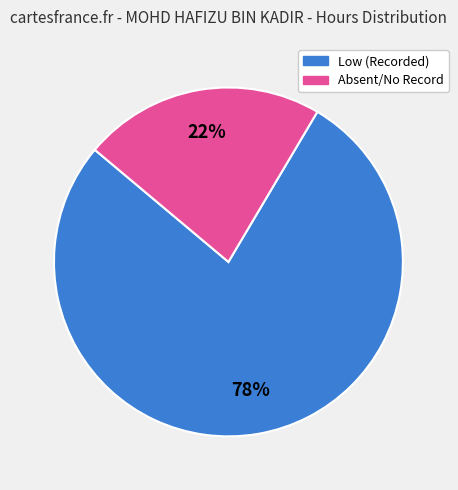

How many segments does this pie chart have?

2